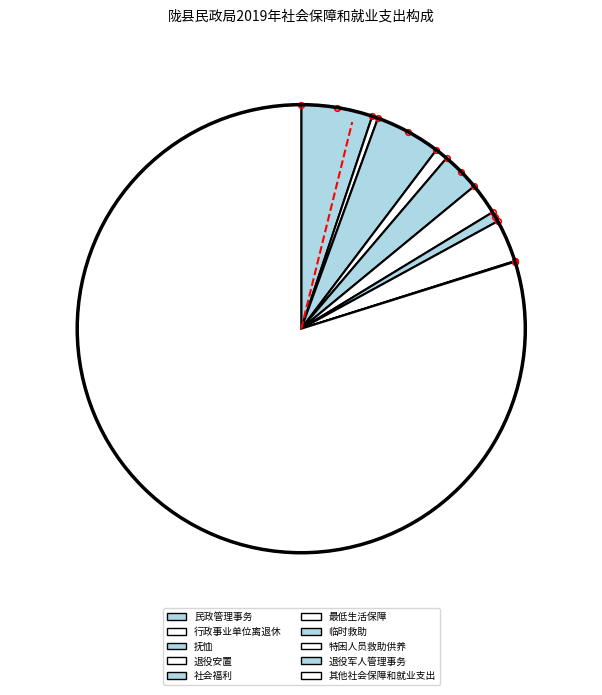

The 退役安置 slice represents 11% of the pie. True or false?

False